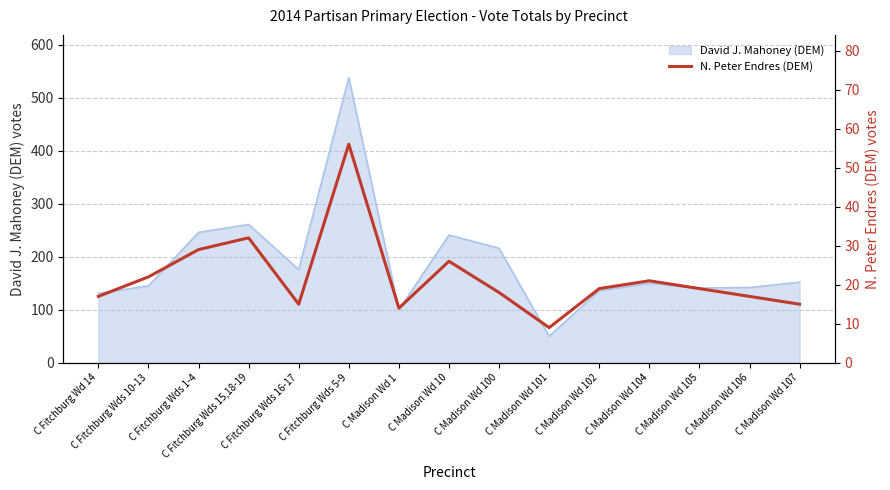

Is this an area chart (filled region under the line)?

No